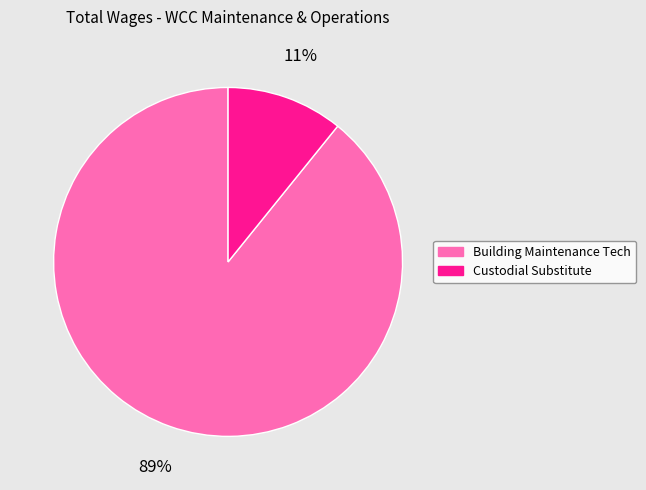

The Custodial Substitute slice represents 11% of the pie. True or false?

True